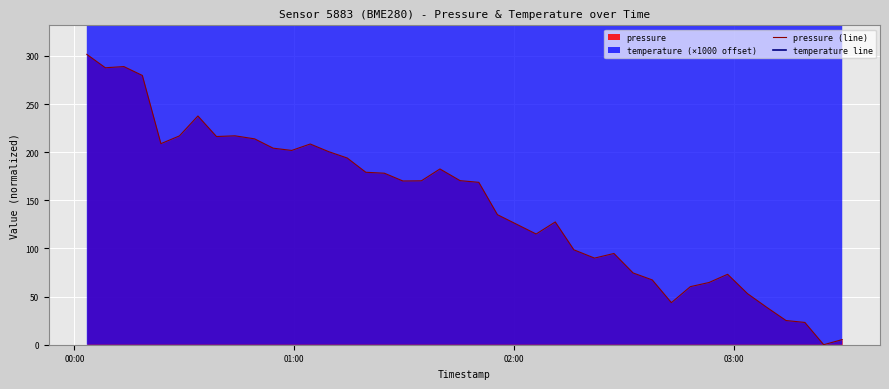

How many distinct data groups are displayed?

2